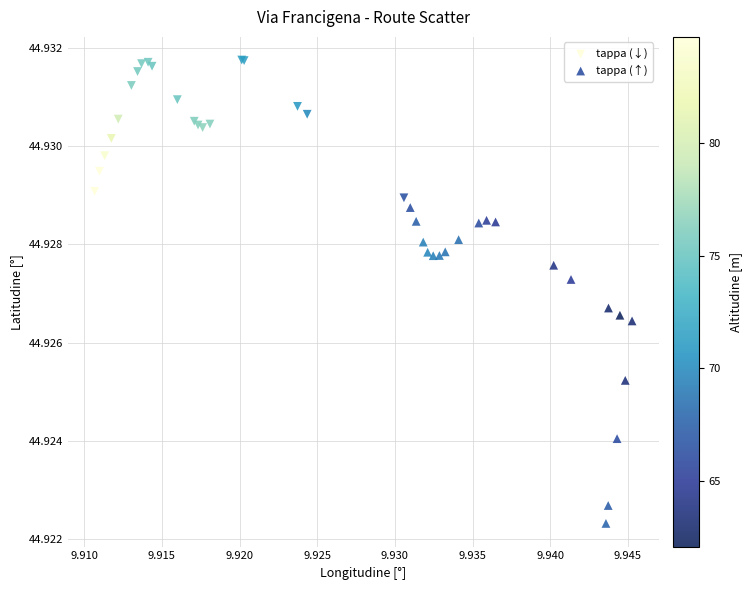

What are all the series names shown in the legend?

tappa (↓), tappa (↑)